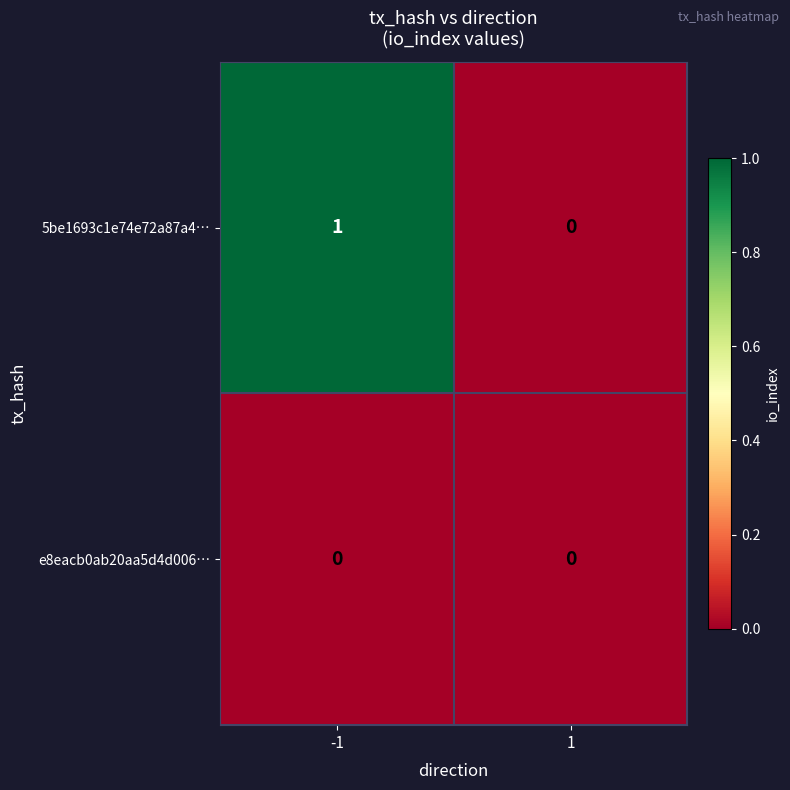

Which series changed the most between -1 and 1?

5be1693c1e74e72a87a4…